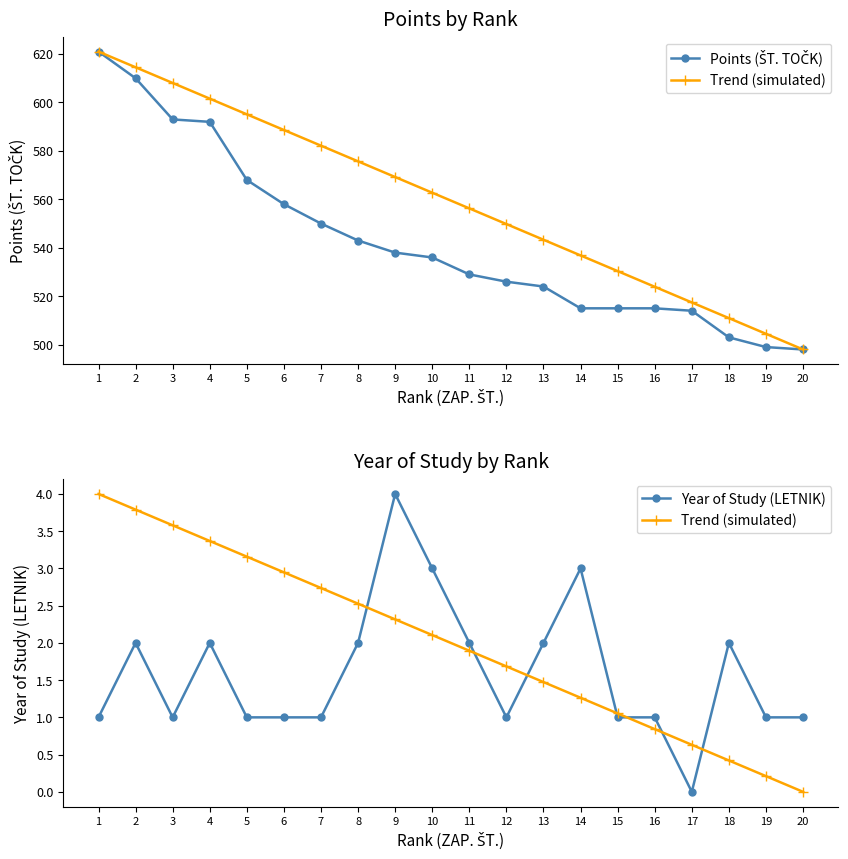

Where does the Year of Study (LETNIK) series first go above 1?

2